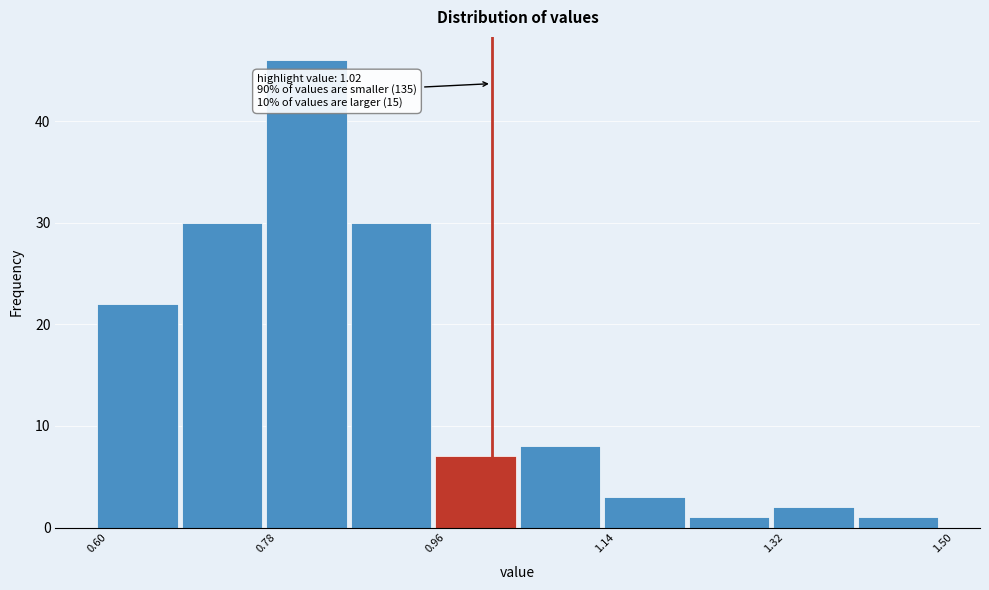

Over which range of the x-axis is the bar tallest?

0.78 to 0.87